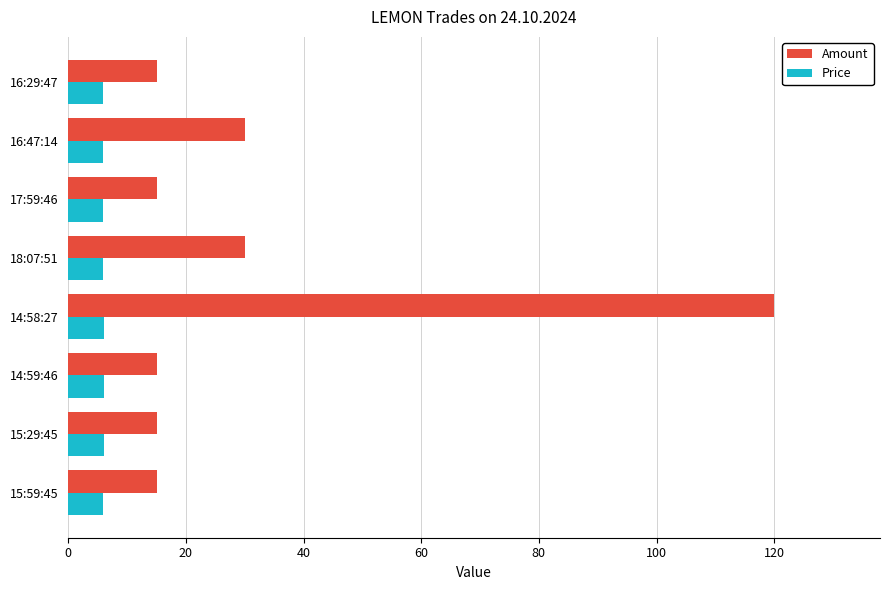

At how many categories does at least one series exceed 67?

1